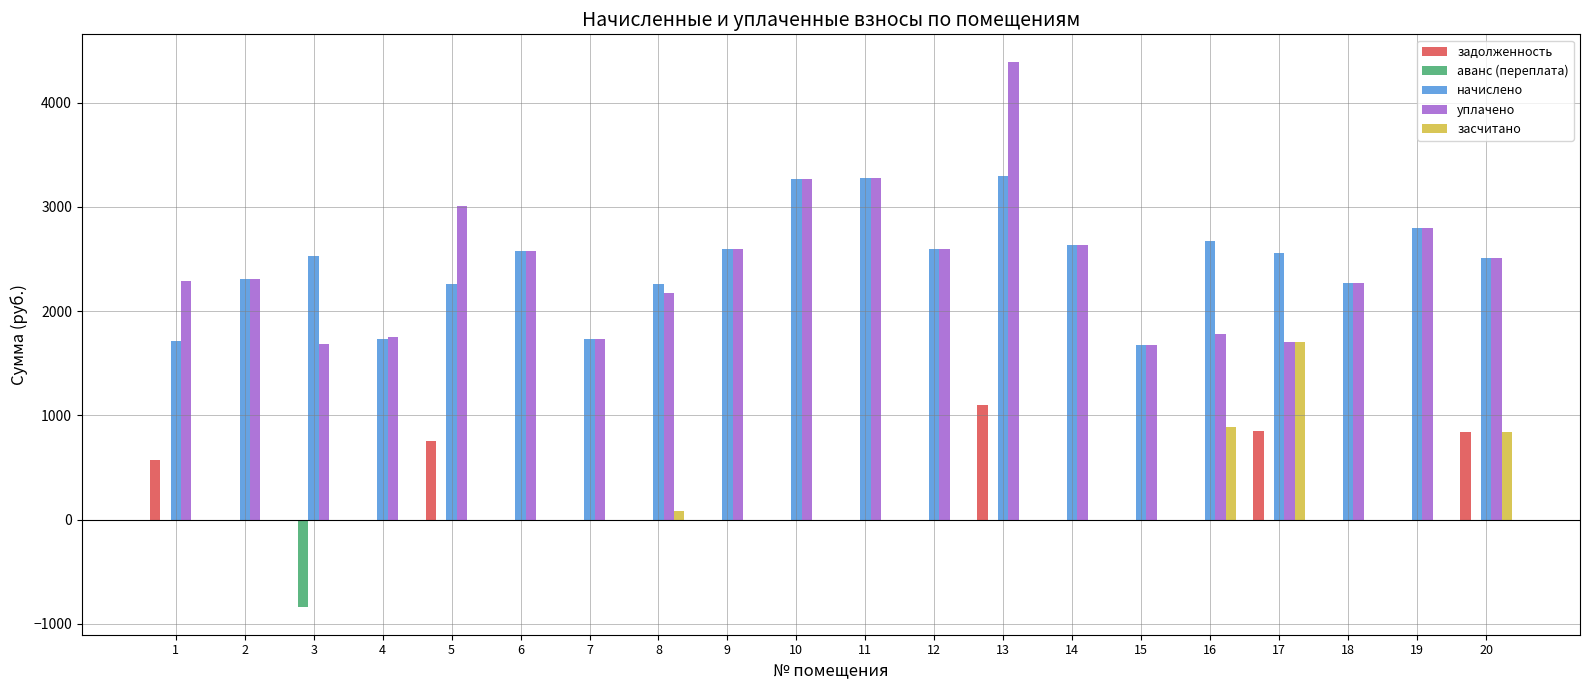

What is the difference between the аванс (переплата) values at 9 and 3?

843.1